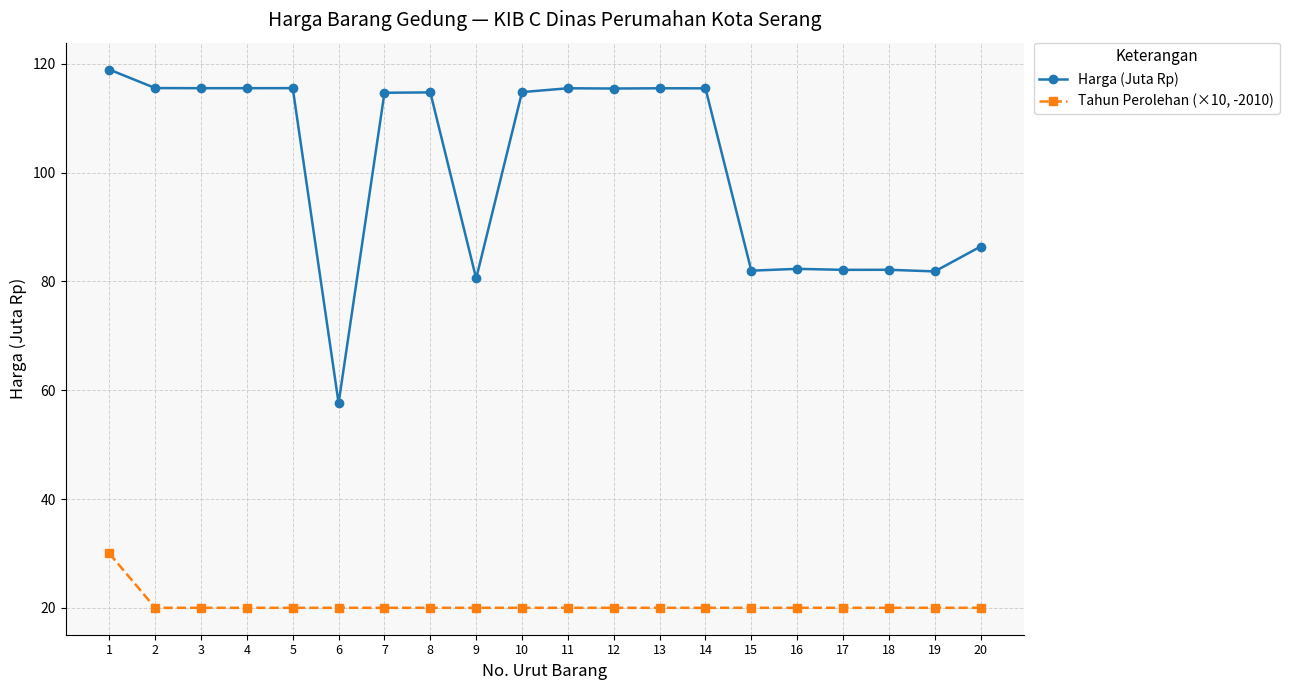

True or false: Harga (Juta Rp) has more than 0 interior local peaks.

True